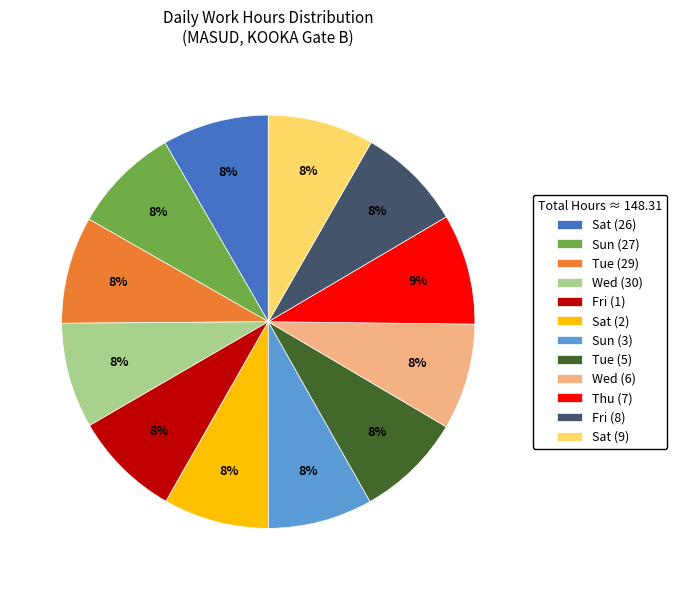

Combined, do Wed (30) and Sun (3) account for over 50%?

No